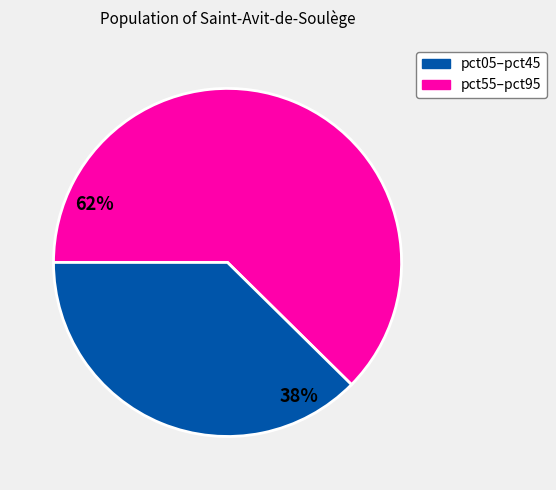

Is there any slice that represents more than half of the pie?

Yes